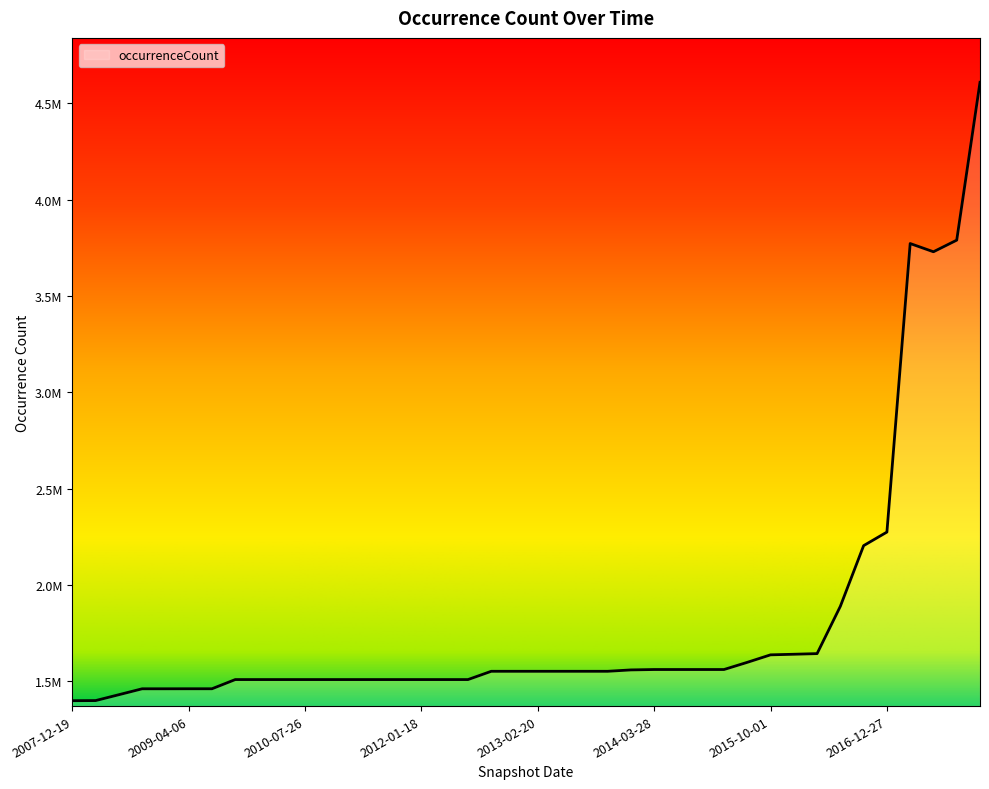

Does the chart display data point markers on the line(s)?

No